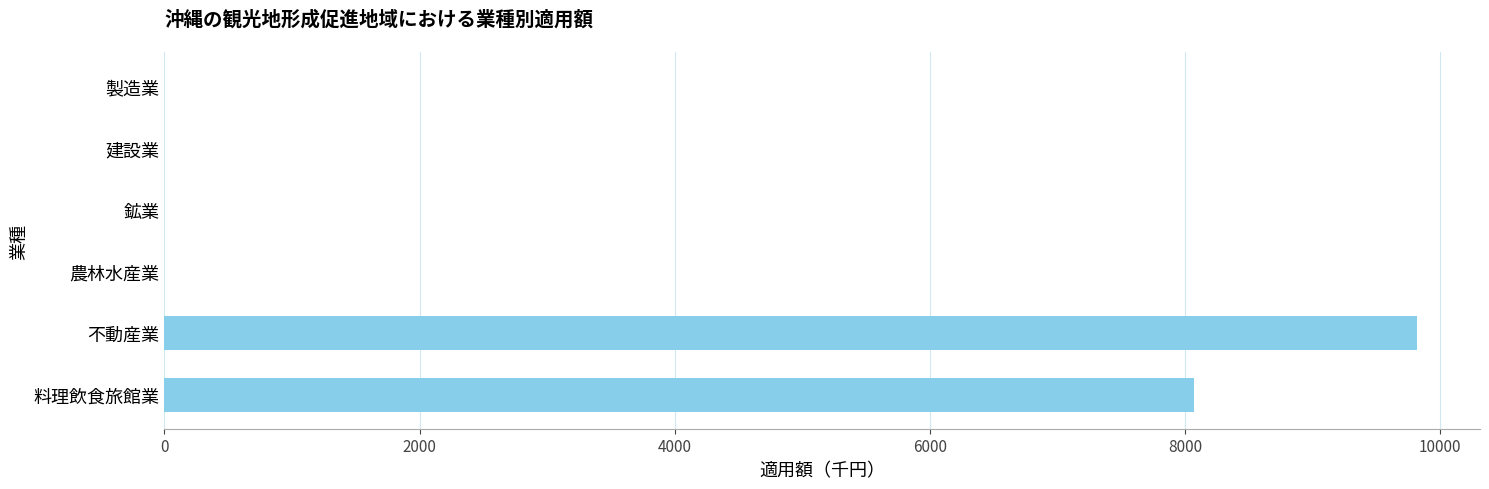

What is the sum of all values?

17888